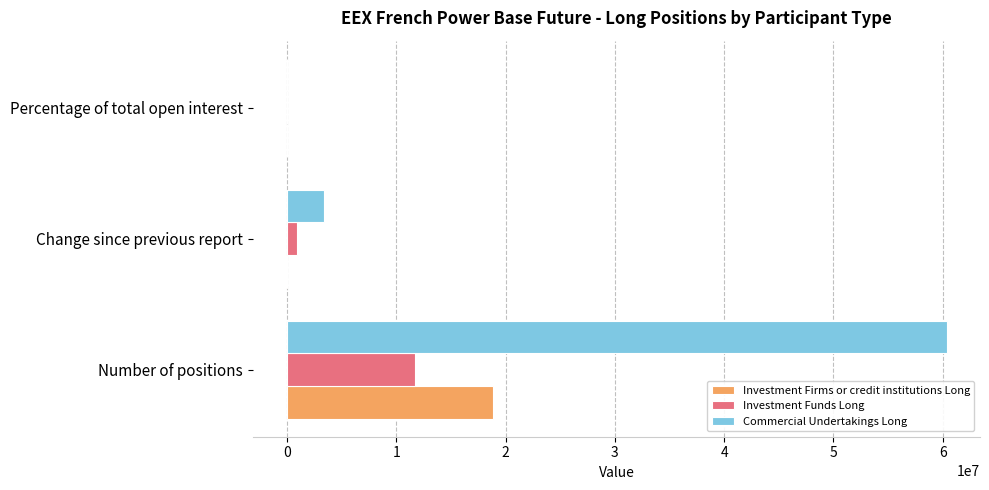

Between Number of positions and Change since previous report, which series saw the biggest shift?

Commercial Undertakings Long